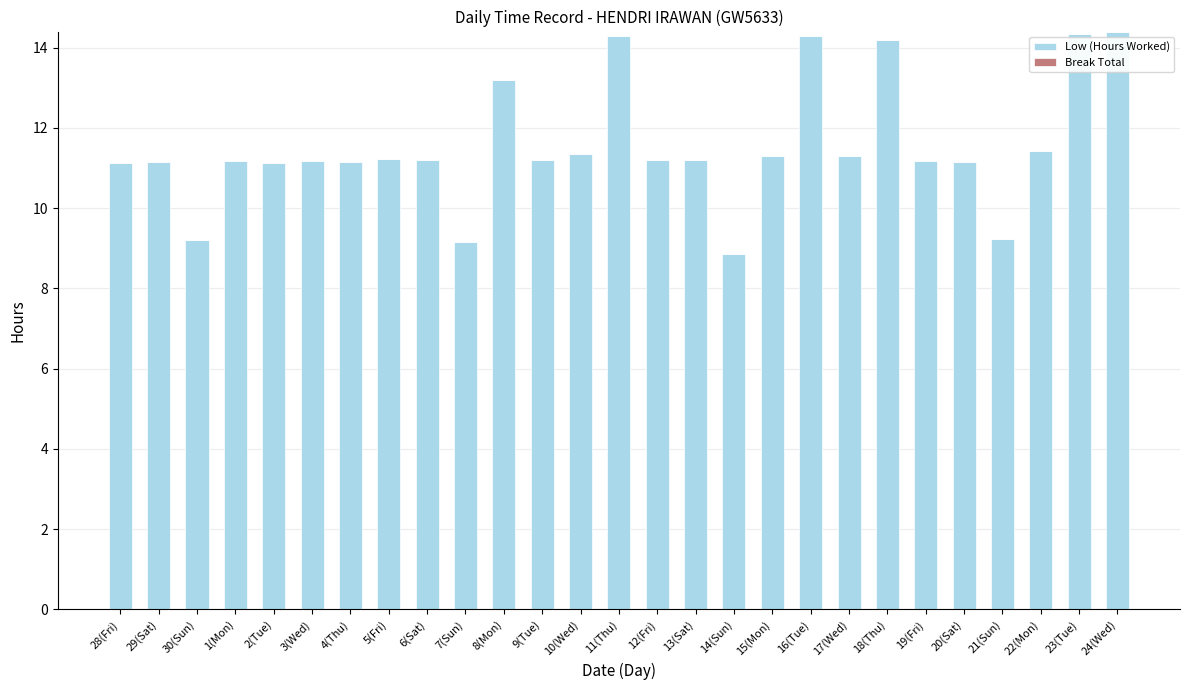

What is the greatest value displayed?

14.4